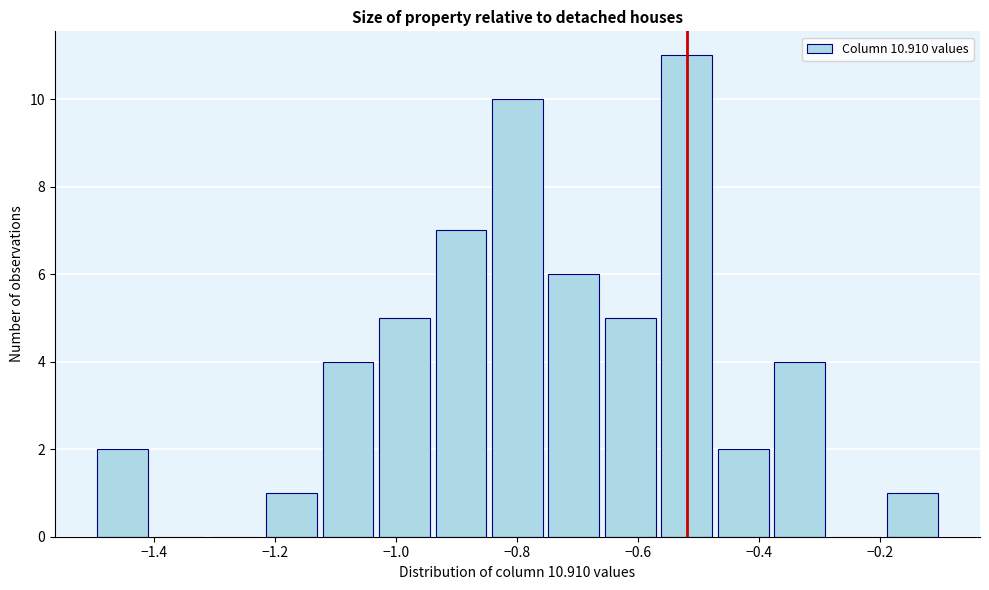

How tall is the bar that spans -0.94 to -0.84 on the x-axis? Neither the bar edges nor the heights are printed on the chart, so give them approximately, as read against the axes.

7